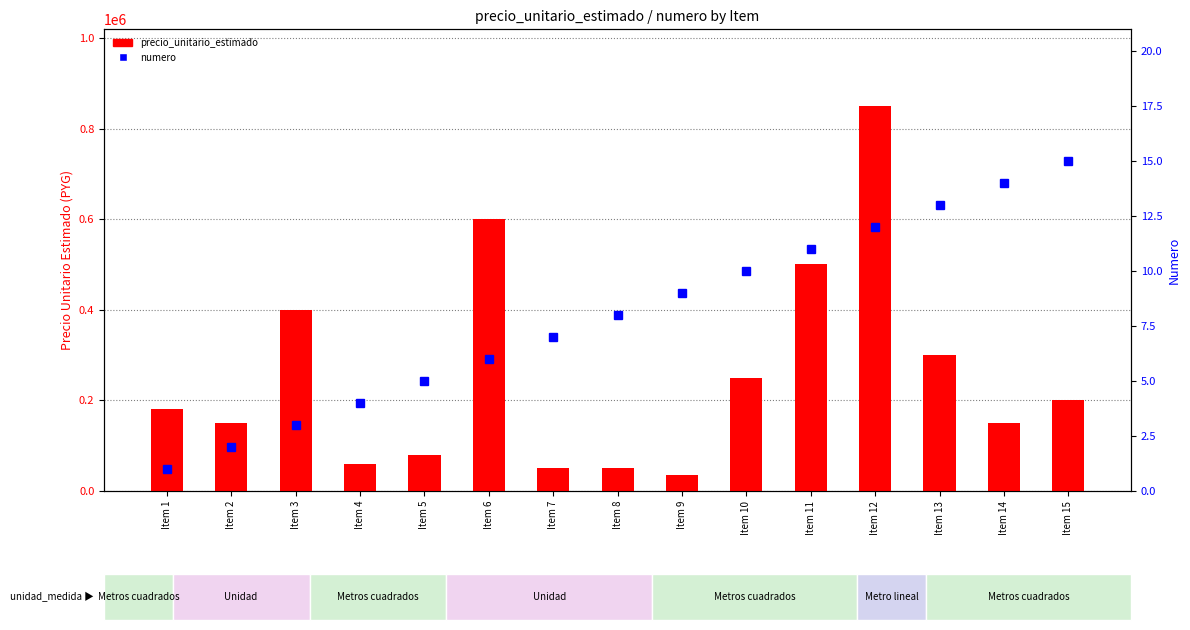

What is the difference between the second highest and minimum values in the numero series?

13